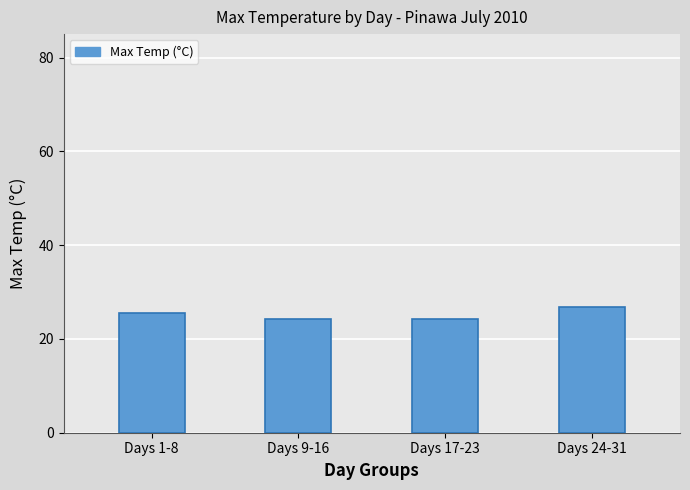

How many distinct data groups are displayed?

1